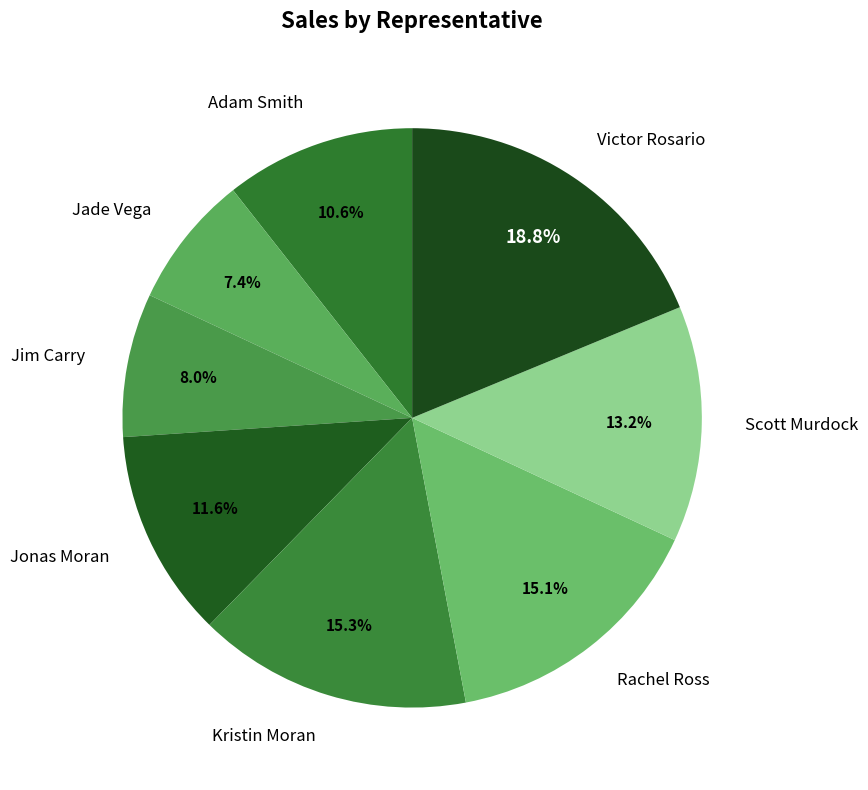

What is the ratio of the value at Victor Rosario to the value at Kristin Moran?

1.2